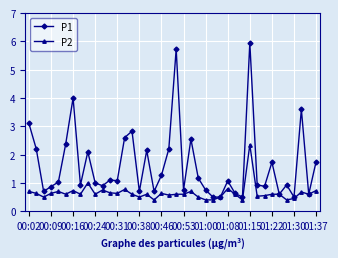

Which series has the largest range (max minus min)?

P1